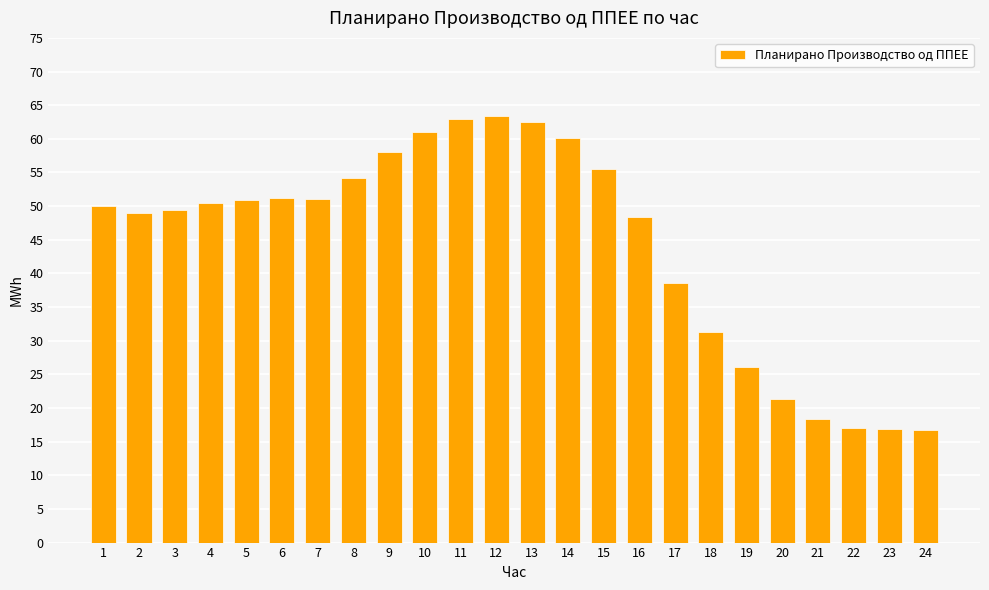

What is the change in value from 5 to 12?

+12.5